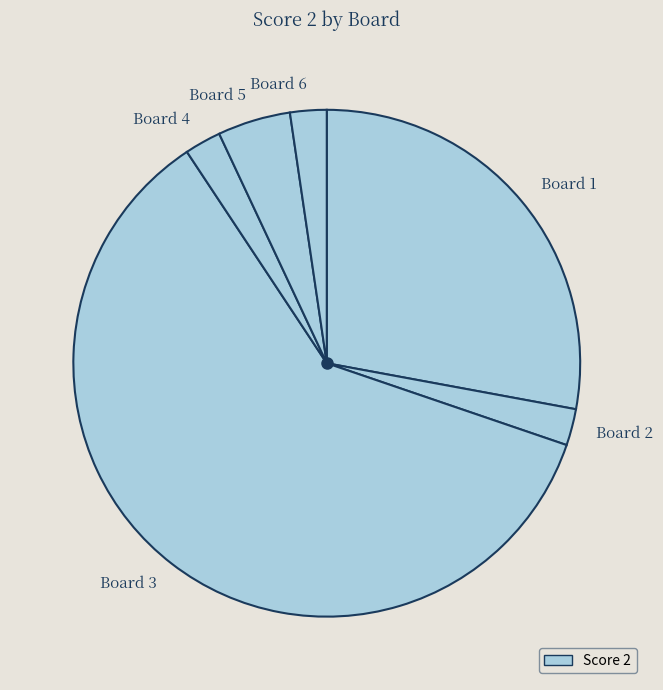

The Board 2 slice represents 7% of the pie. True or false?

False